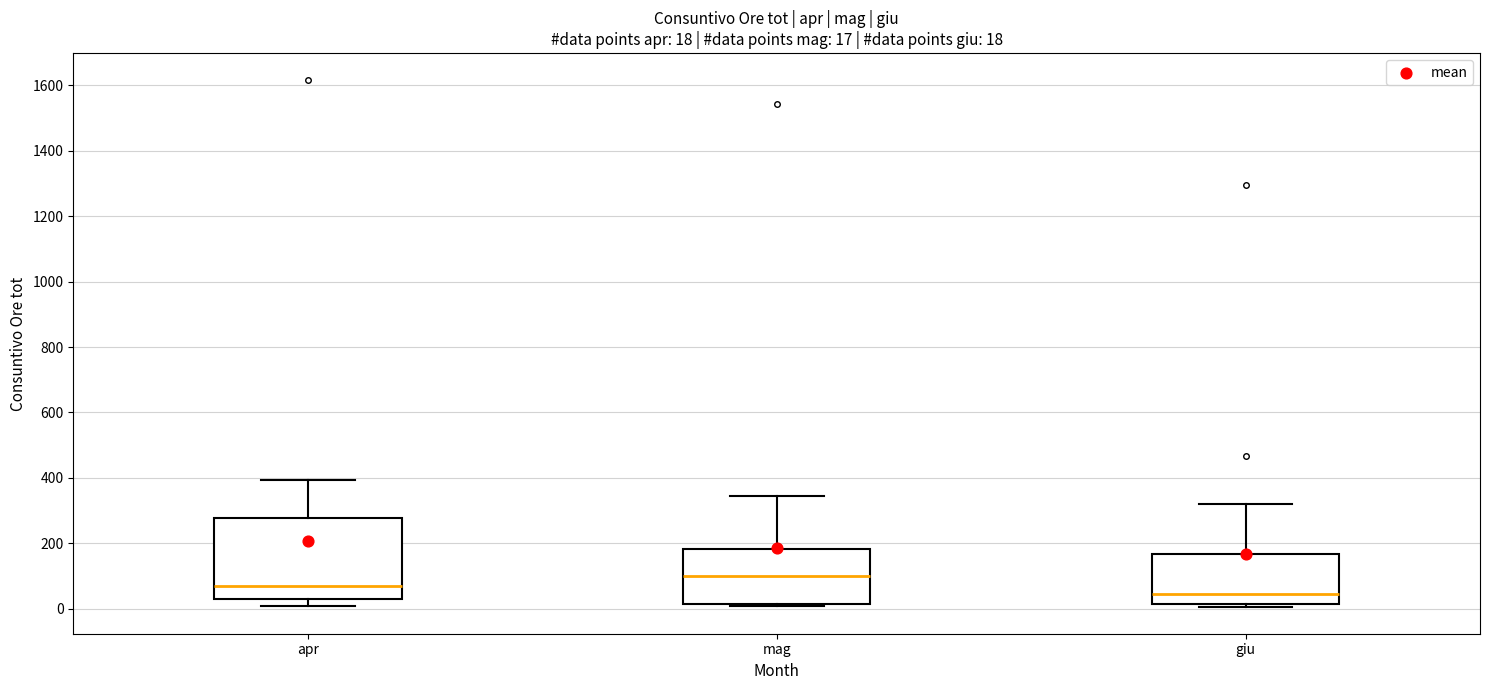

Which box's median line is the lowest?

giu